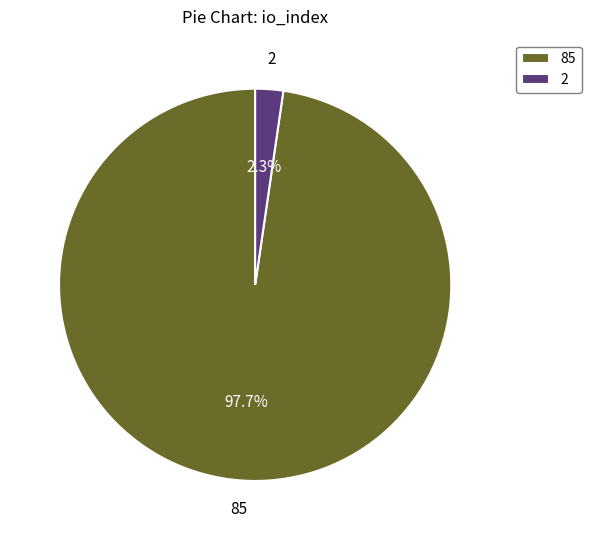

Combined, do 2 and 85 account for over 50%?

Yes